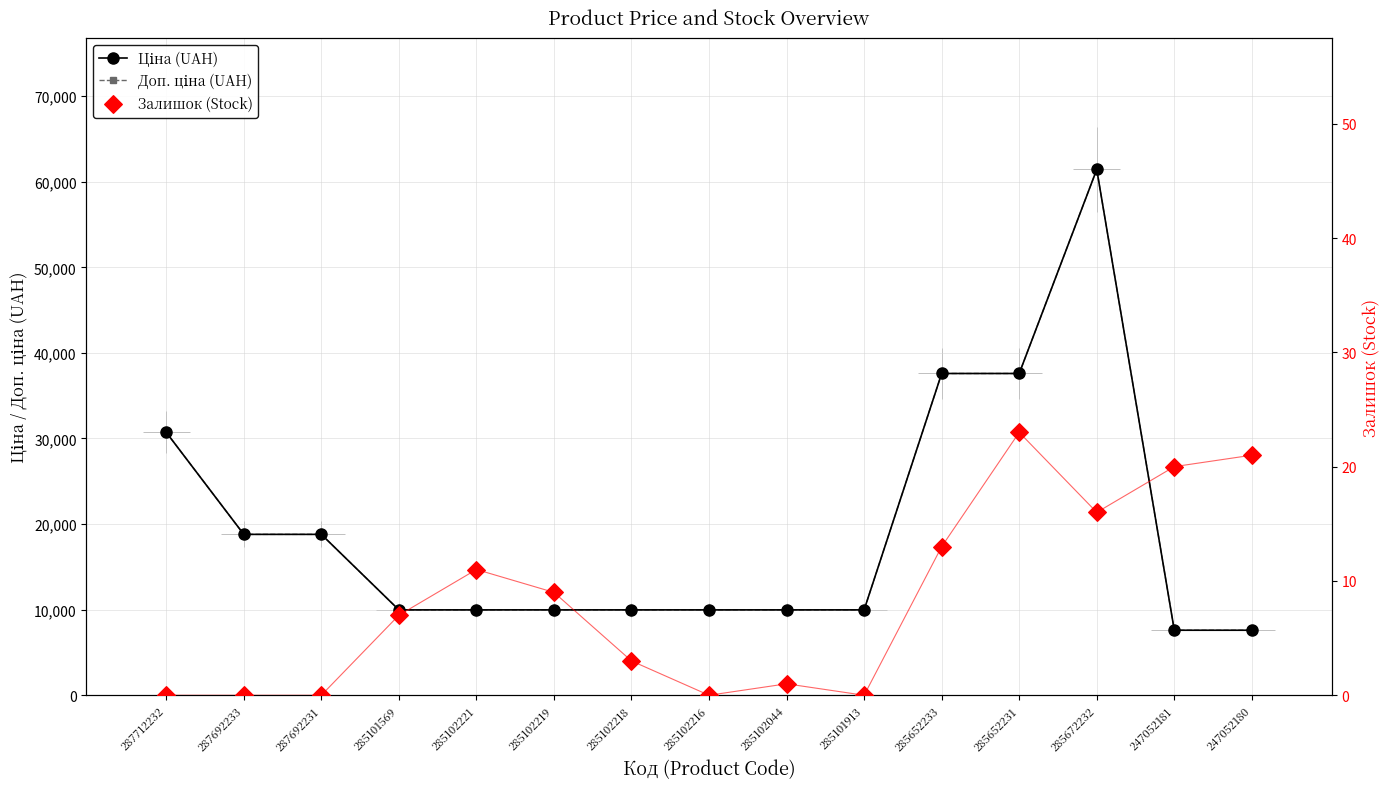

Which series reaches the maximum Y coordinate?

Ціна (UAH)